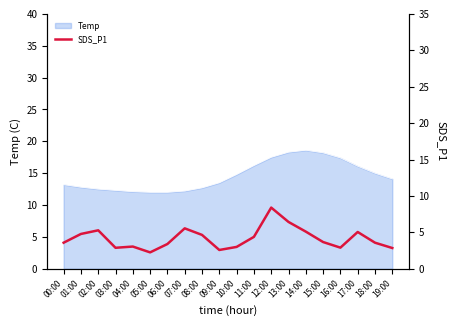

What is the highest value of the Temp series?

18.6